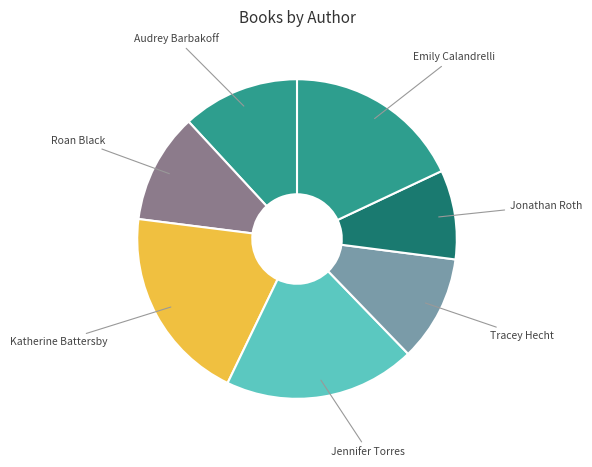

Between Emily Calandrelli and Roan Black, which is larger?

Emily Calandrelli